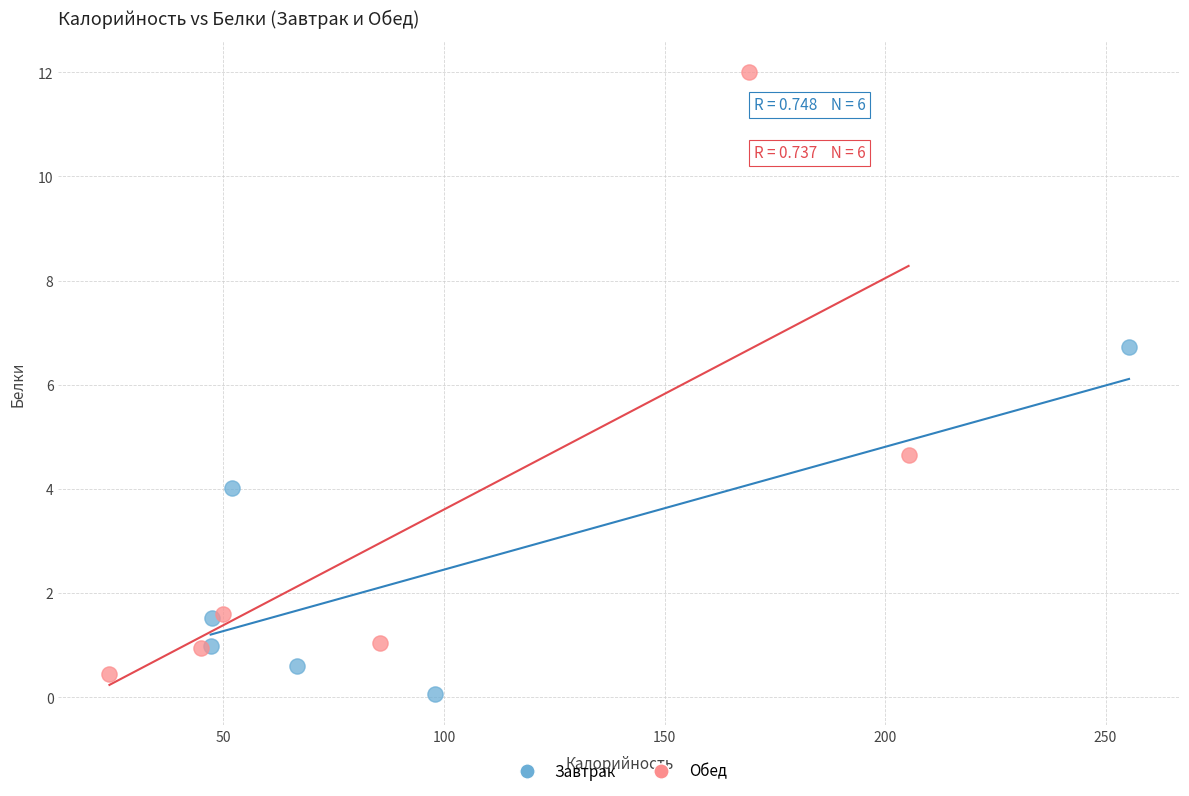

Which series reaches the maximum Y coordinate?

Обед